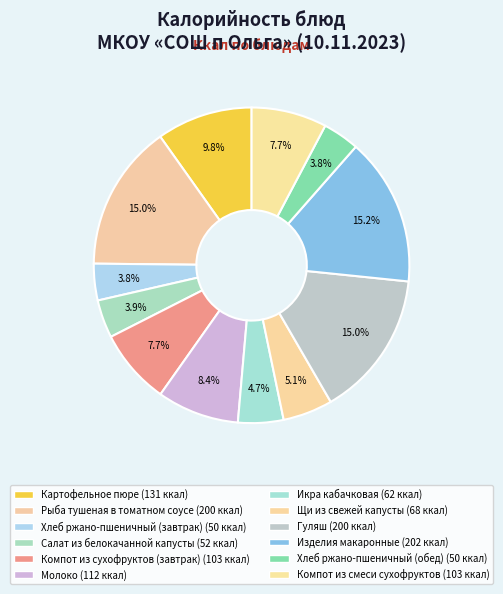

Rank the categories by value from lowest to highest.

Хлеб ржано-пшеничный (завтрак), Хлеб ржано-пшеничный (обед), Салат из белокачанной капусты, Икра кабачковая, Щи из свежей капусты, Компот из сухофруктов (завтрак), Компот из смеси сухофруктов, Молоко, Картофельное пюре, Рыба тушеная в томатном соусе, Гуляш, Изделия макаронные